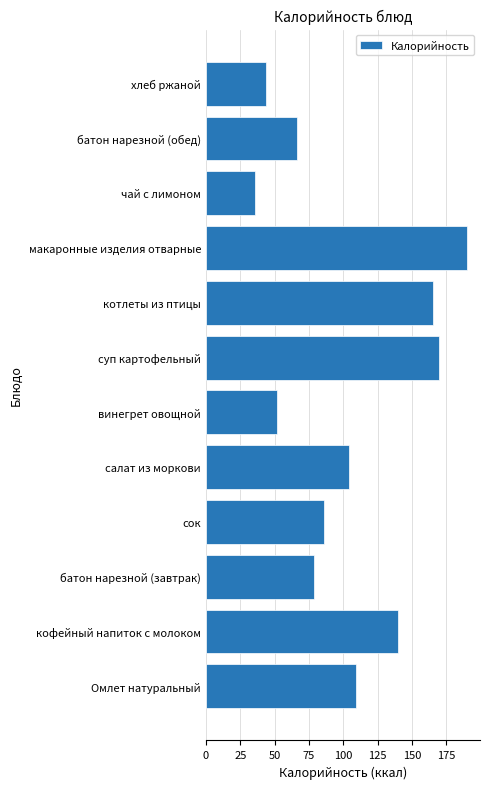

Rank the categories by value from highest to lowest.

макаронные изделия отварные, суп картофельный, котлеты из птицы, кофейный напиток с молоком, Омлет натуральный, салат из моркови, сок, батон нарезной (завтрак), батон нарезной (обед), винегрет овощной, хлеб ржаной, чай с лимоном